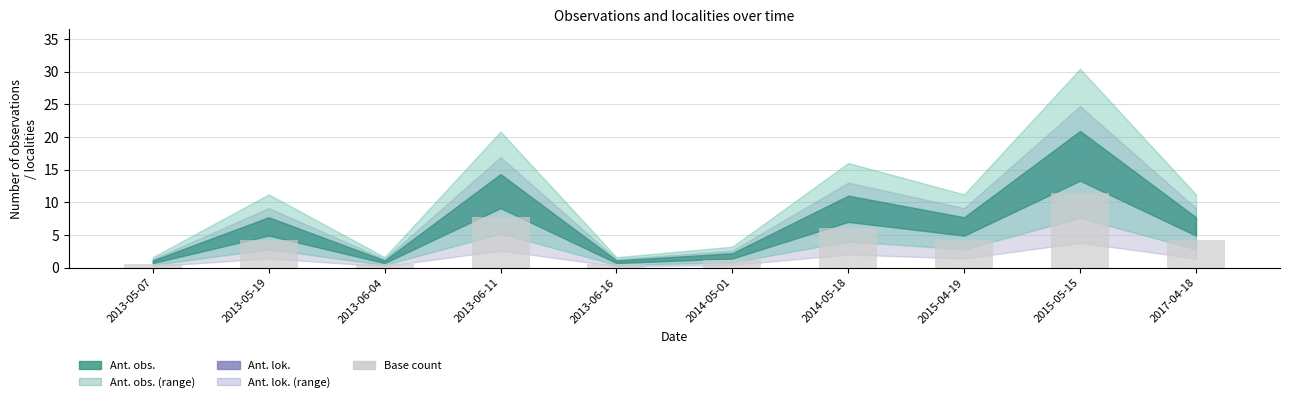

What is the difference between the maximum and minimum values?

10.8